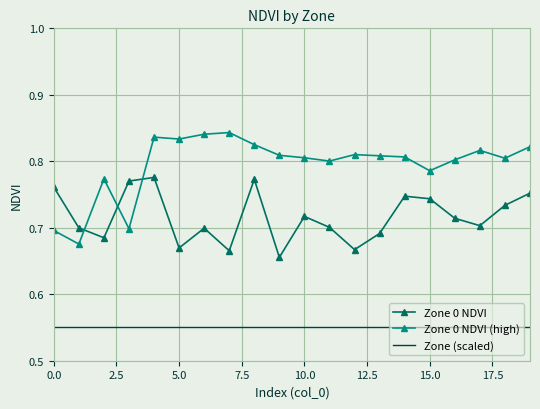

Which series has the largest total across all categories?

Zone 0 NDVI (high)